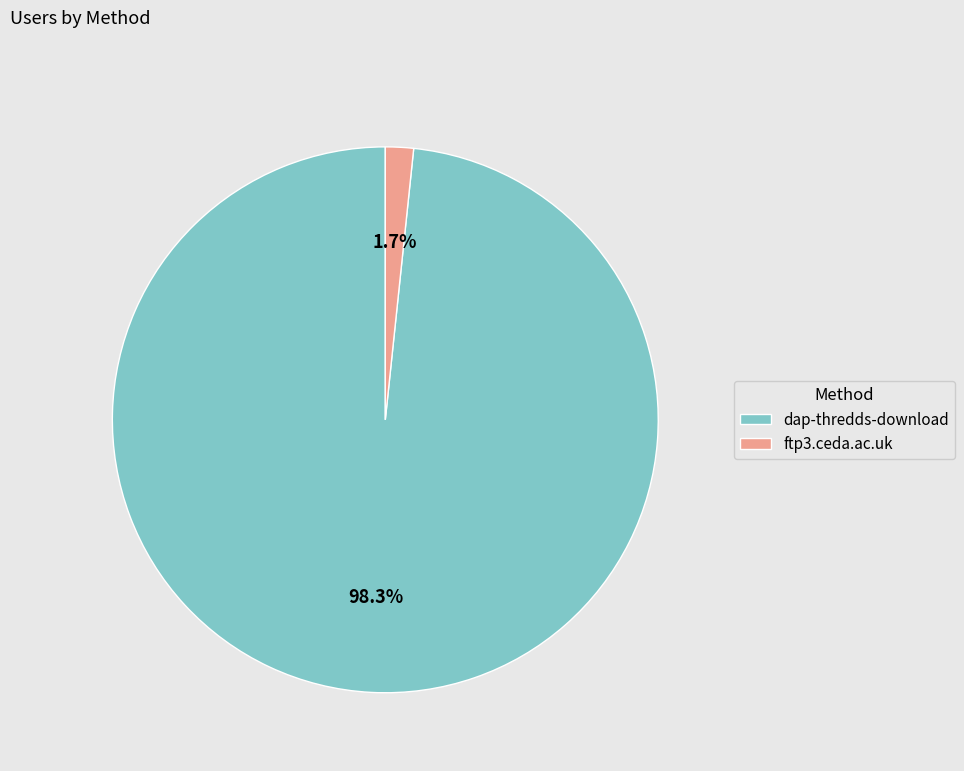

How much of the chart is everything except dap-thredds-download?

1.7%